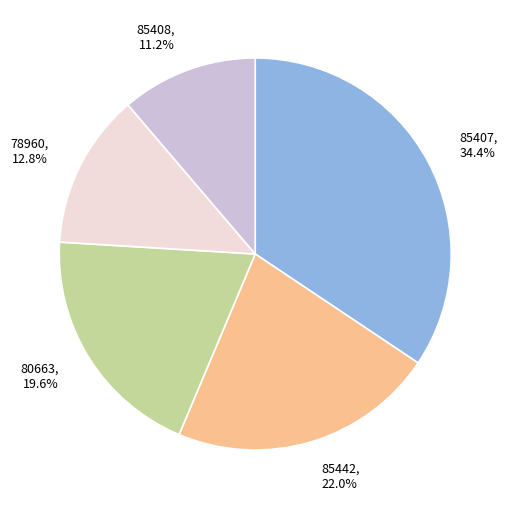

Does any single category account for the majority?

No